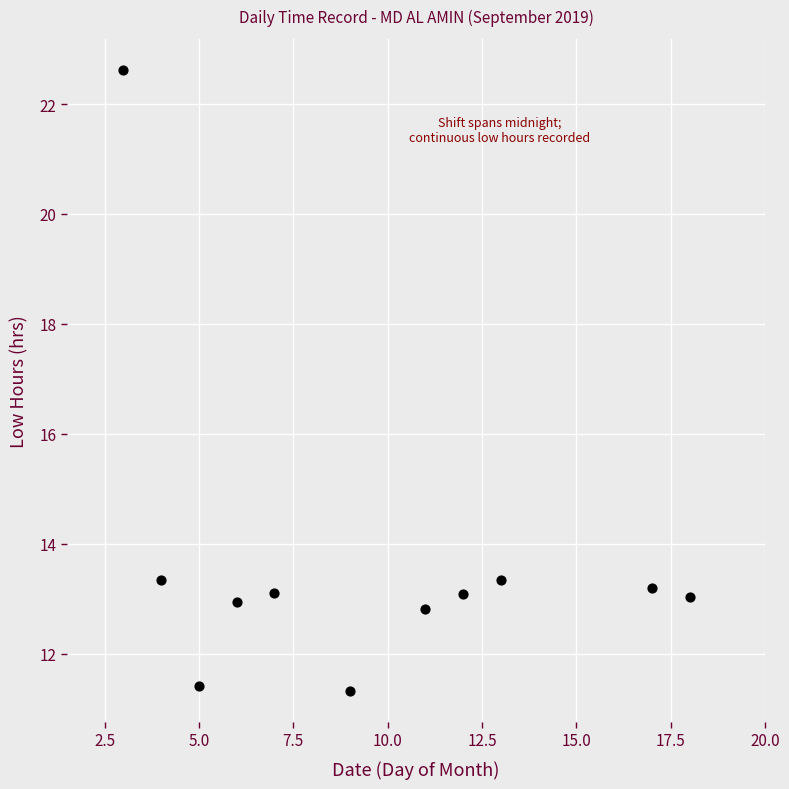

What is the average X value?

9.5